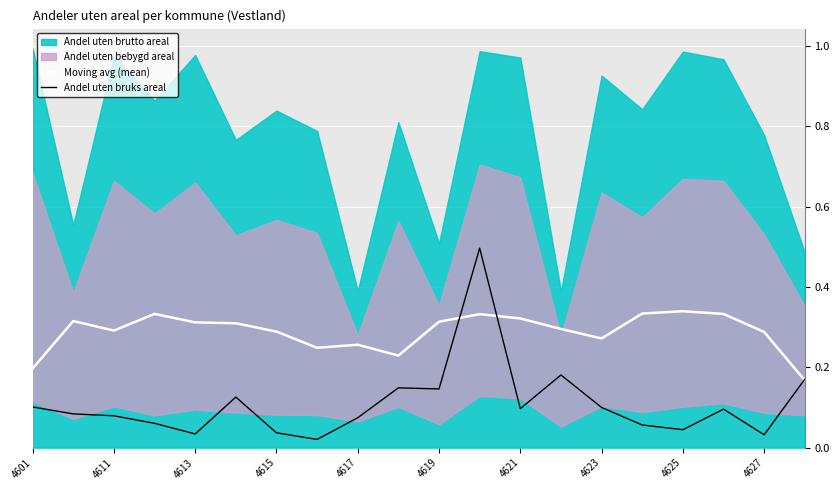

True or false: Moving avg (mean) has a value of 0.5 at 4615.

False